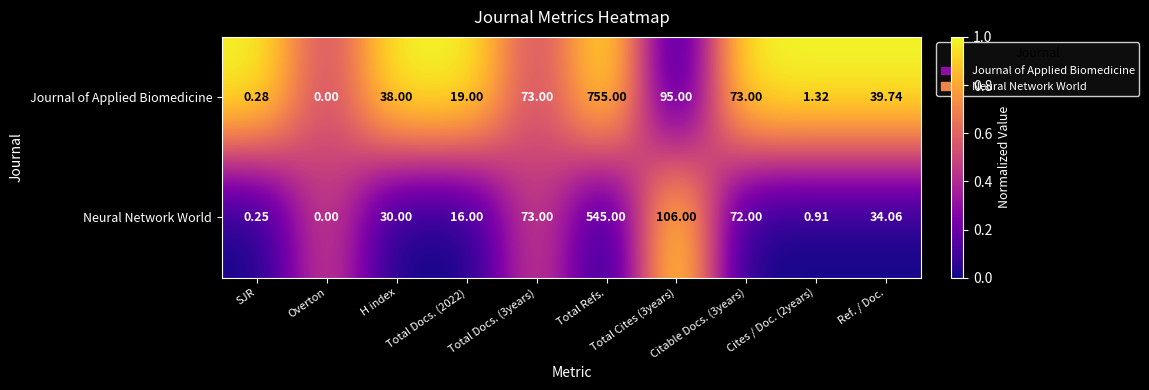

Rank the series by their maximum value, from highest to lowest.

Journal of Applied Biomedicine, Neural Network World